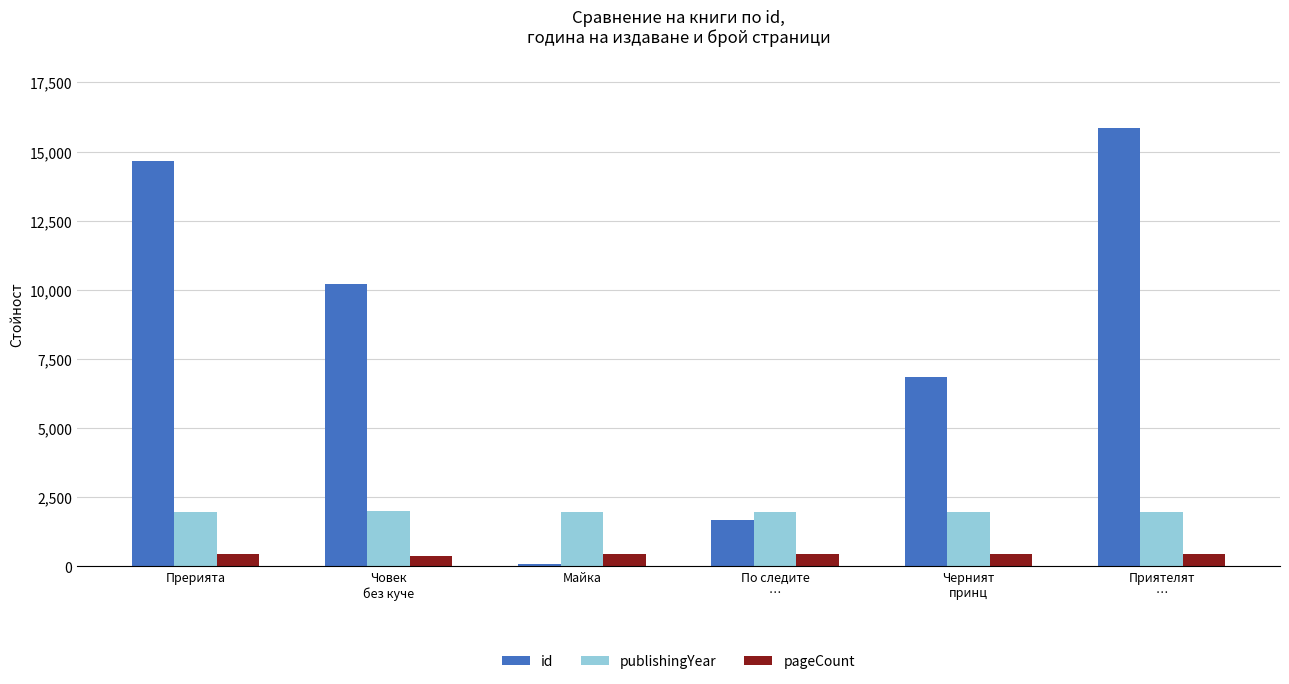

What is the difference between the maximum and minimum values in the pageCount series?

100